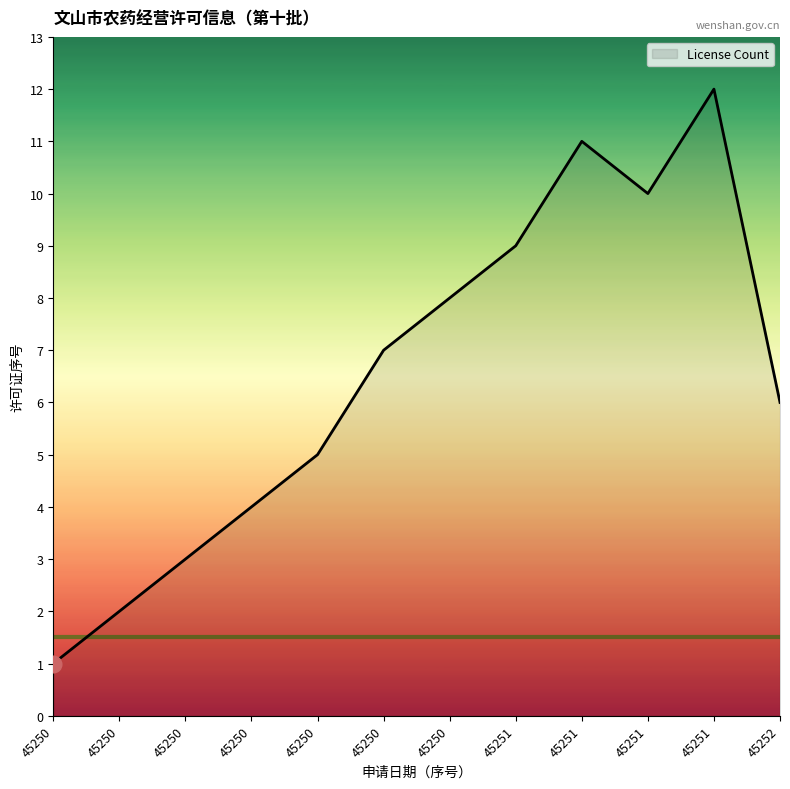

Which has a higher value, 45250 or 45250?

45250